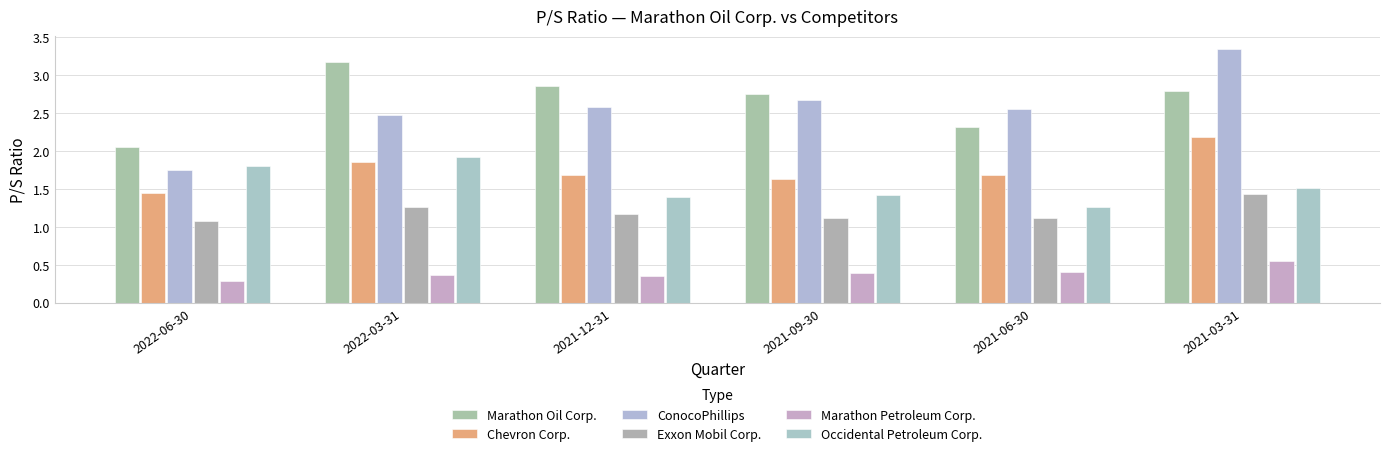

How many groups of bars are there?

6